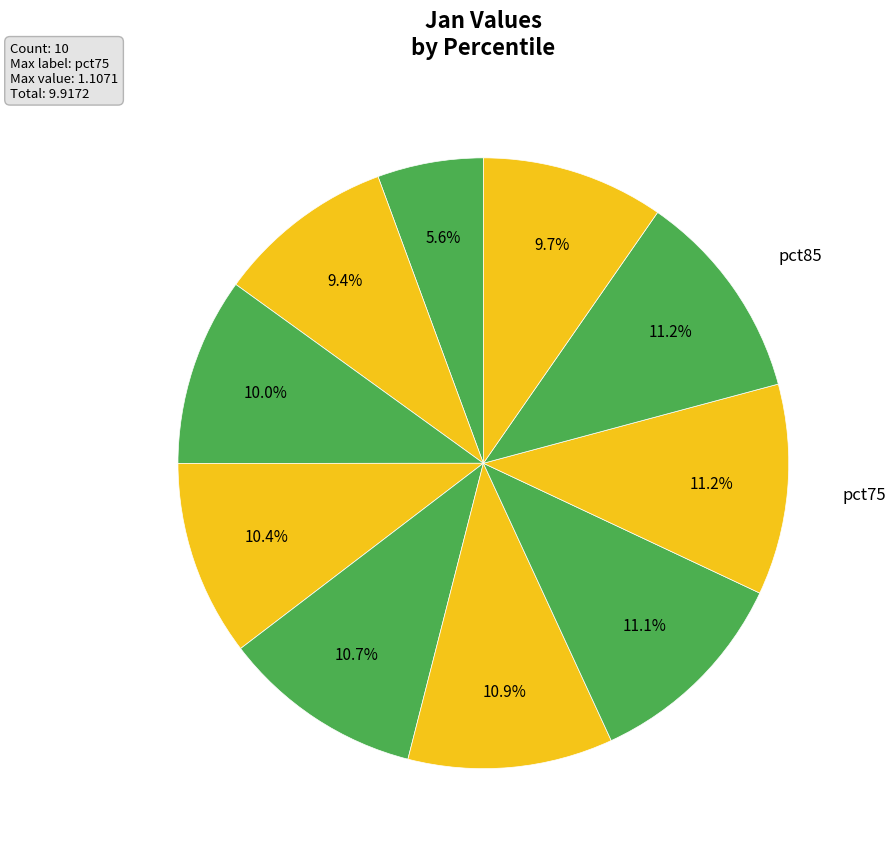

How many segments does this pie chart have?

10